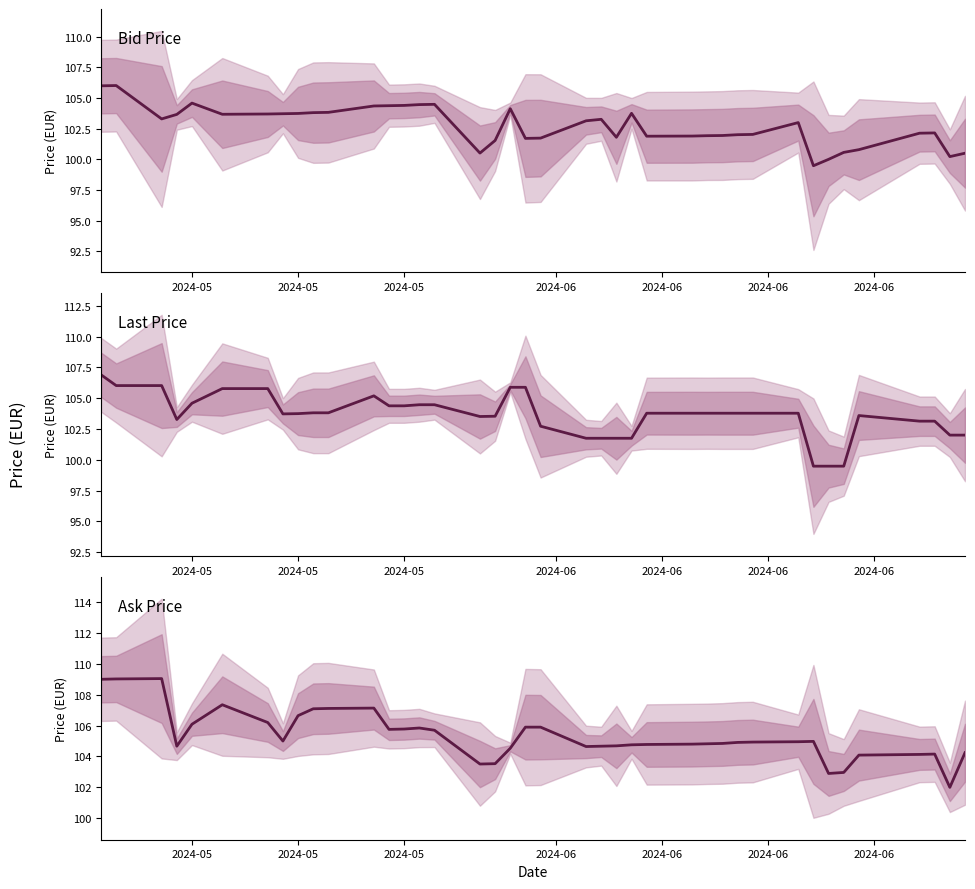

What is the maximum value for Last Price?

106.9